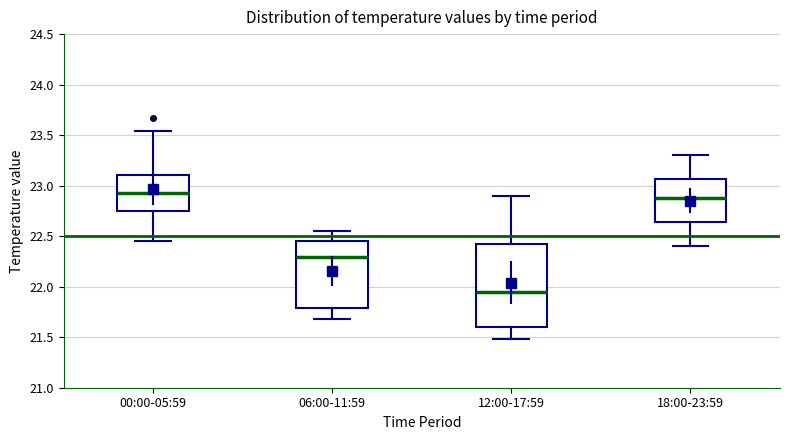

Which box has the highest median line?

00:00-05:59